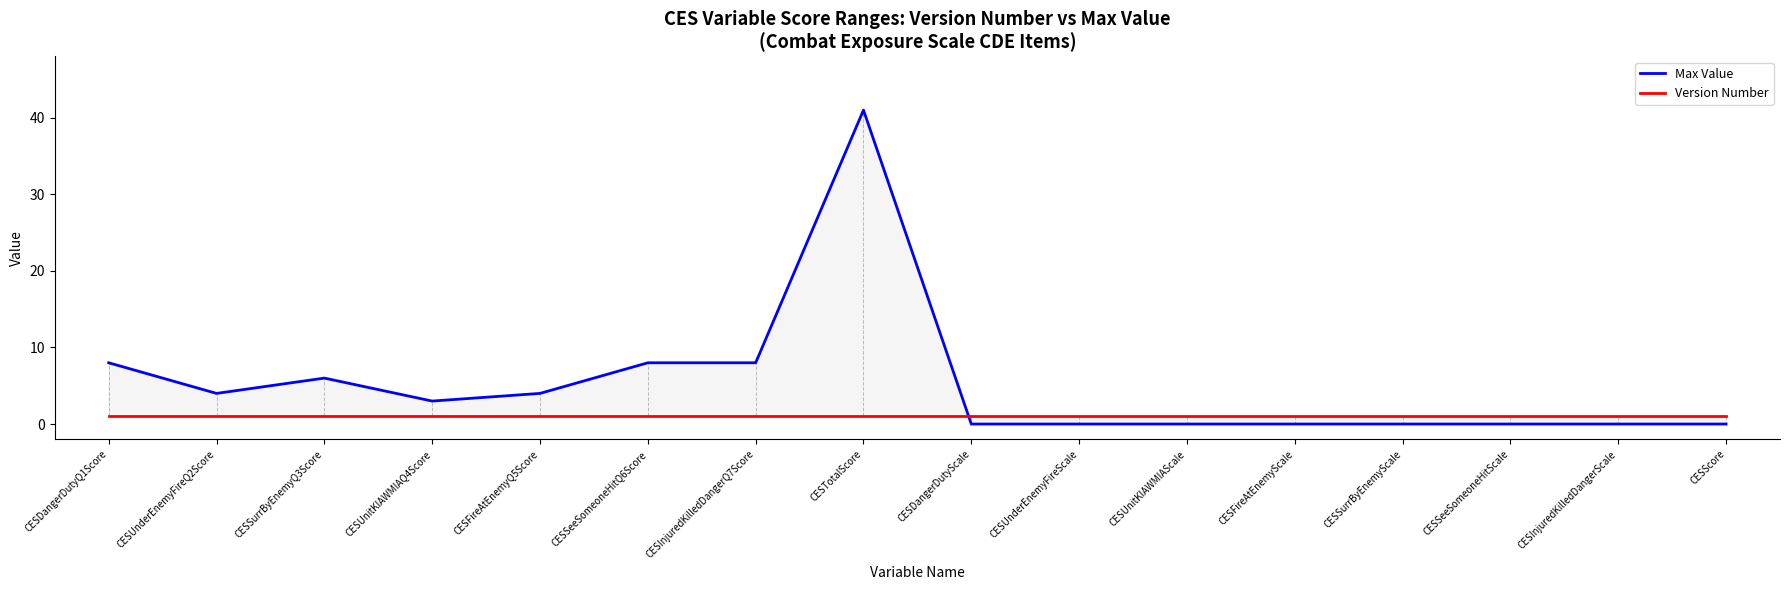

At which category is the sum across all series the highest?

CESTotalScore